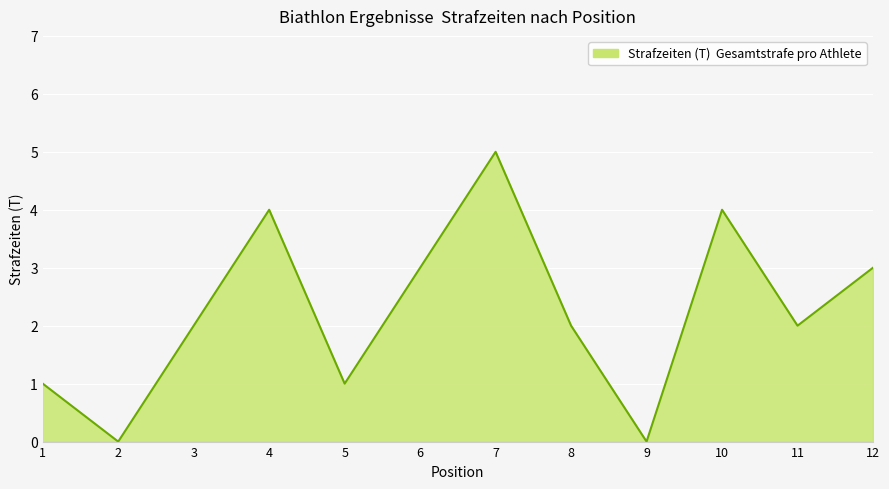

Which has a higher value, 3 or 9?

3